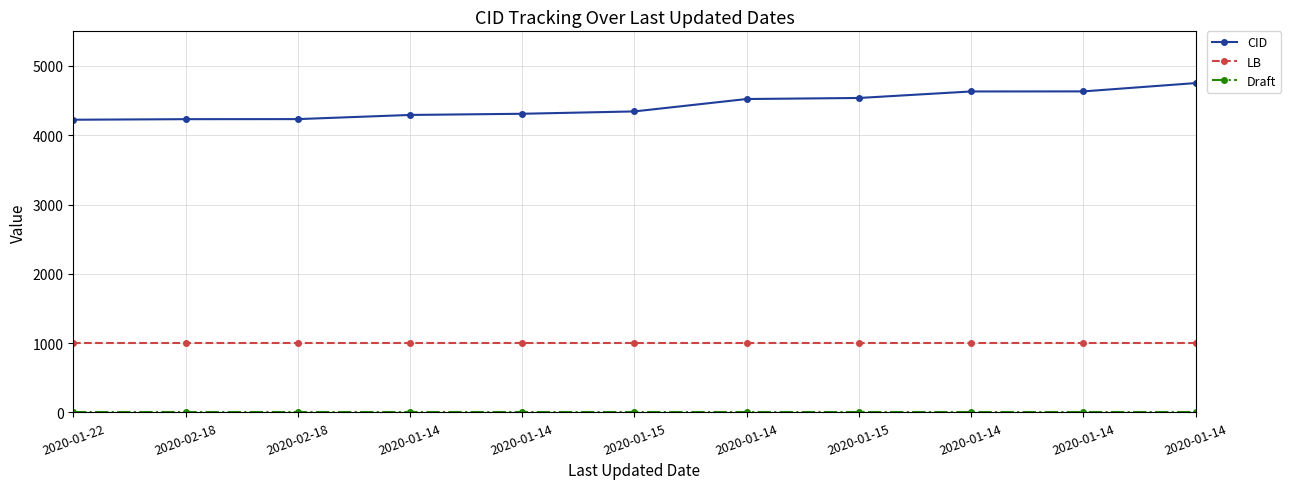

What value does the CID series have at 2020-01-14, to the nearest 10?

4520